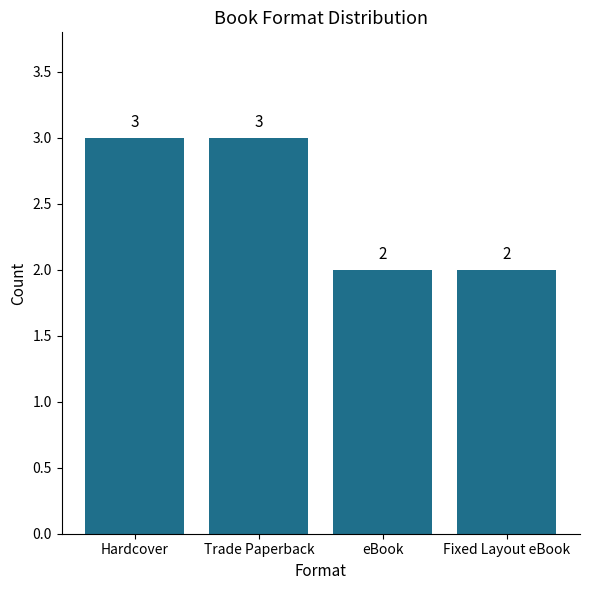

How many values are below 3?

2